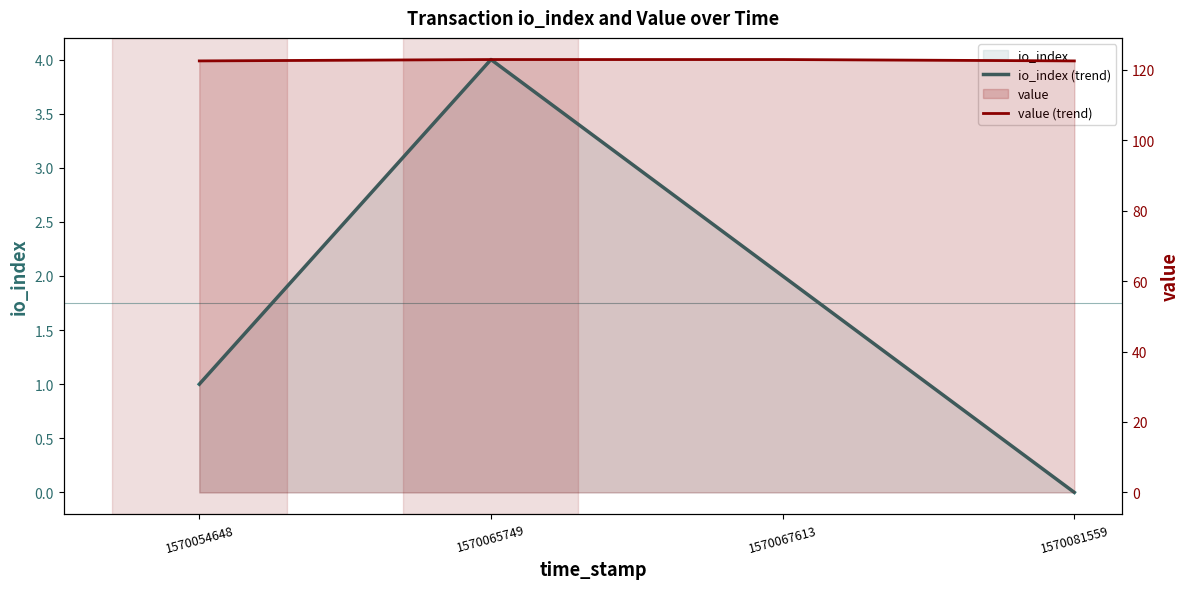

Reading right to left, what are all the values shown in this chart?

io_index (trend): 0.0	2.0	4.0	1.0
value (trend): 122.5	122.9	122.9	122.5